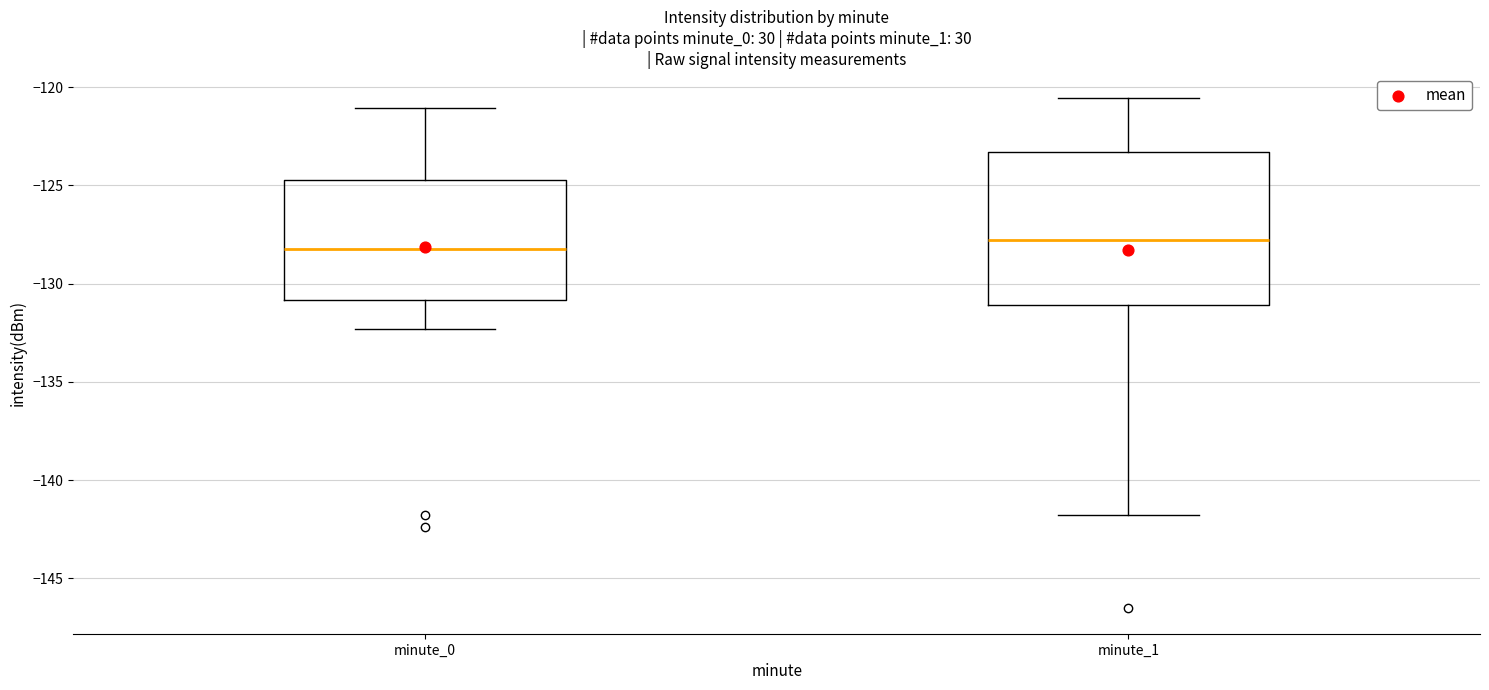

Which box is the tallest, from its lower edge to its upper edge?

minute_1